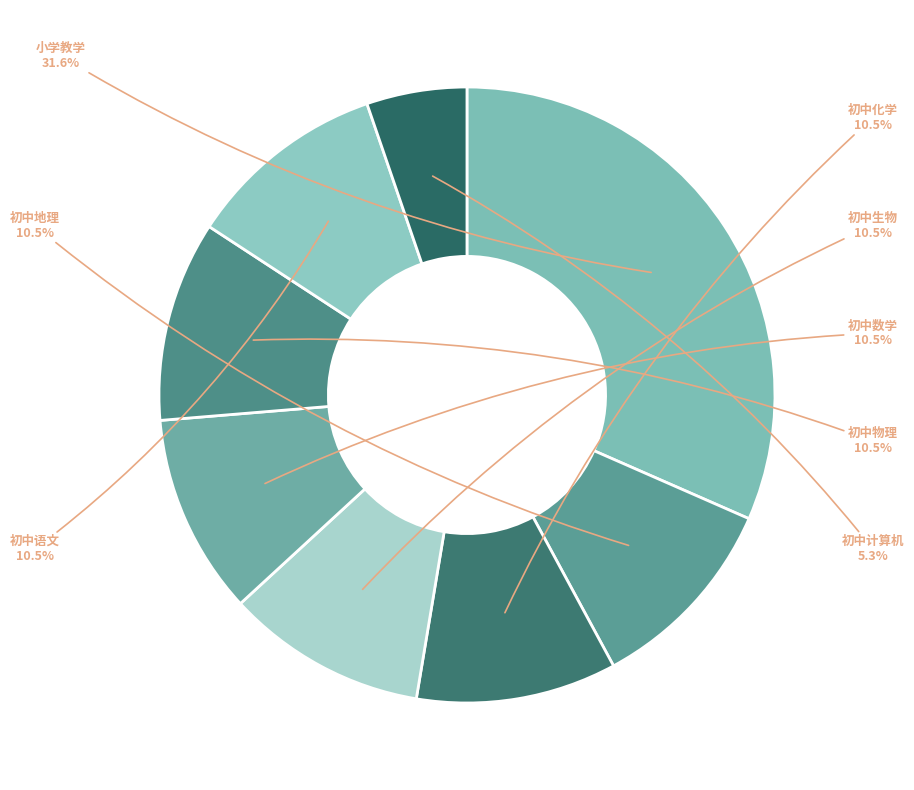

How much of the chart is everything except 初中数学?

89.5%